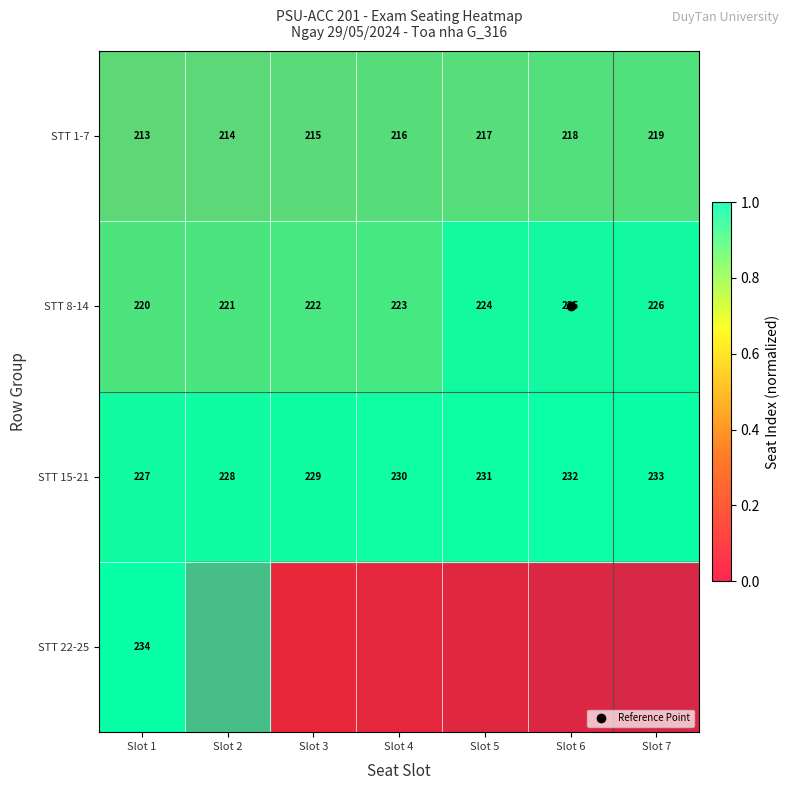

List the series in order of their peak value, highest first.

STT 22-25, STT 15-21, STT 8-14, STT 1-7